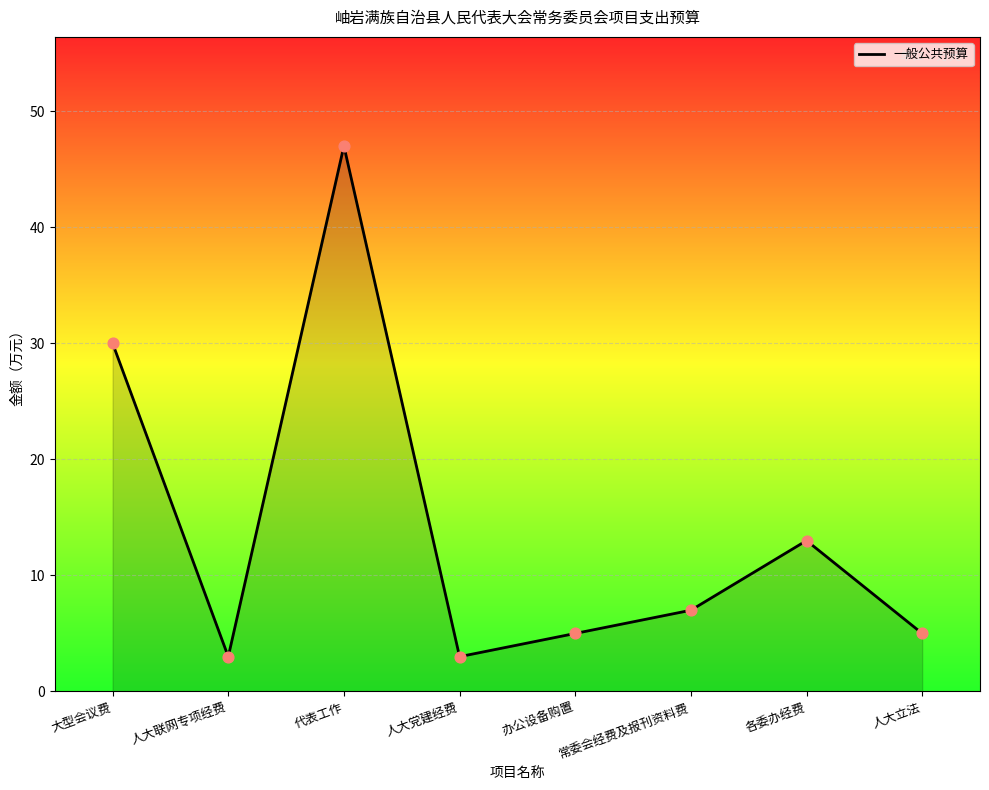

Between 人大党建经费 and 大型会议费, which is larger?

大型会议费